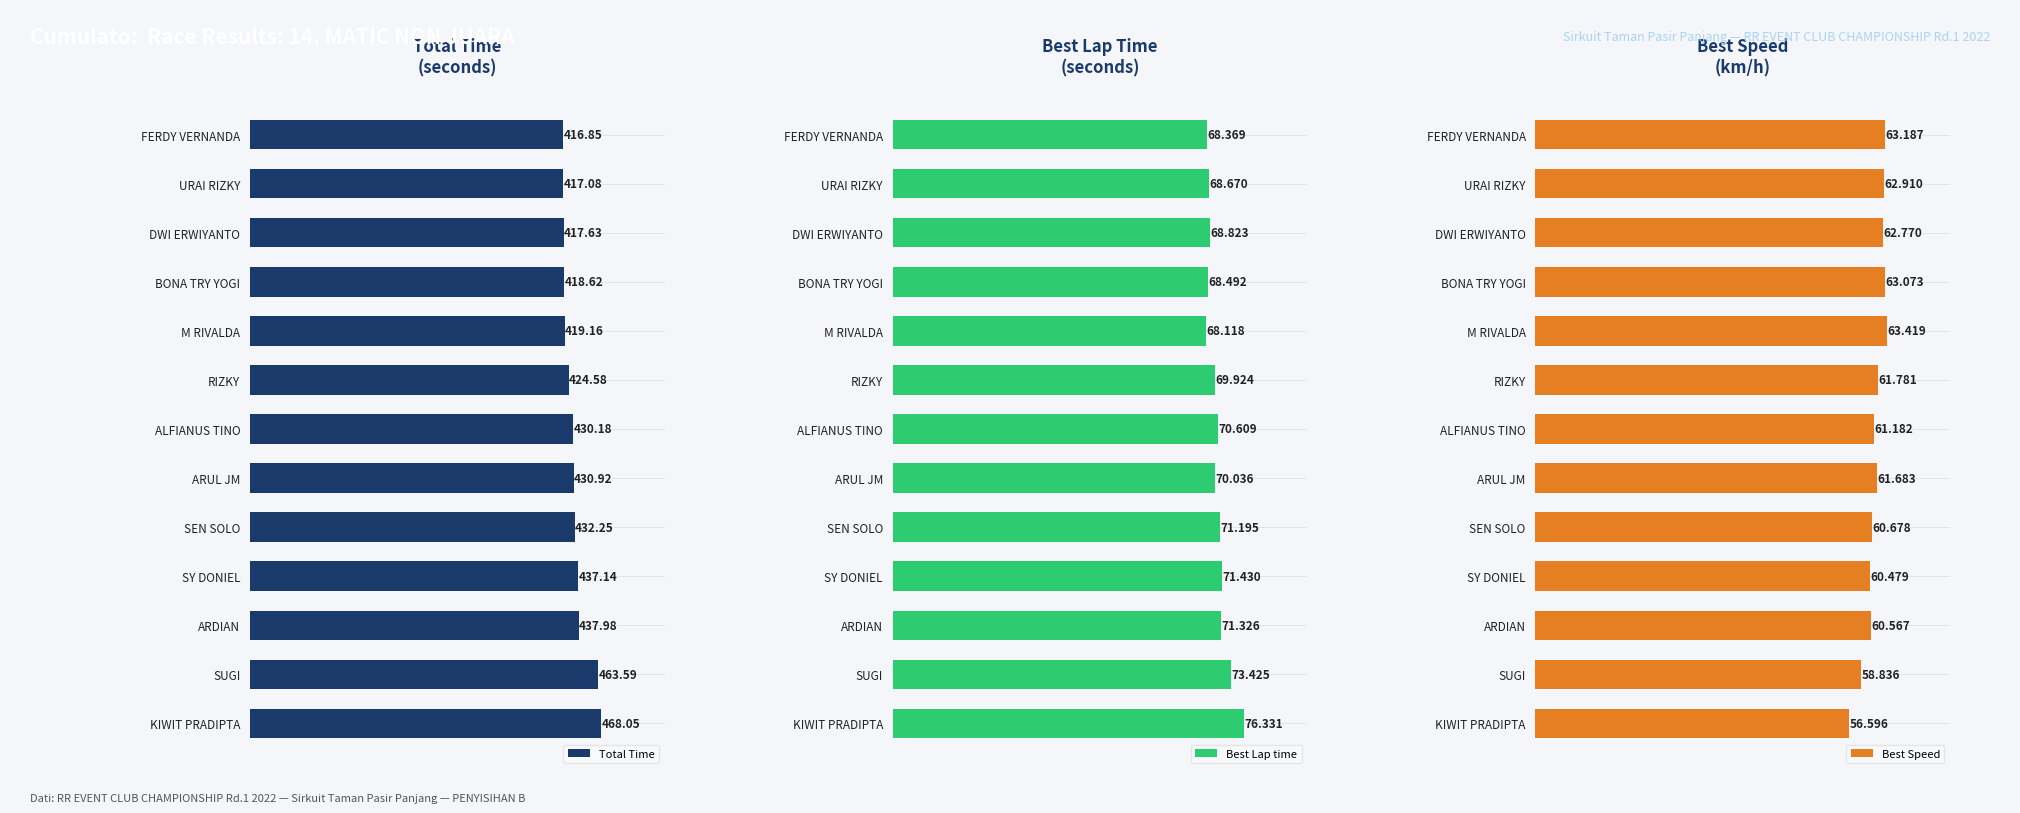

Count the number of data series in this chart.

3